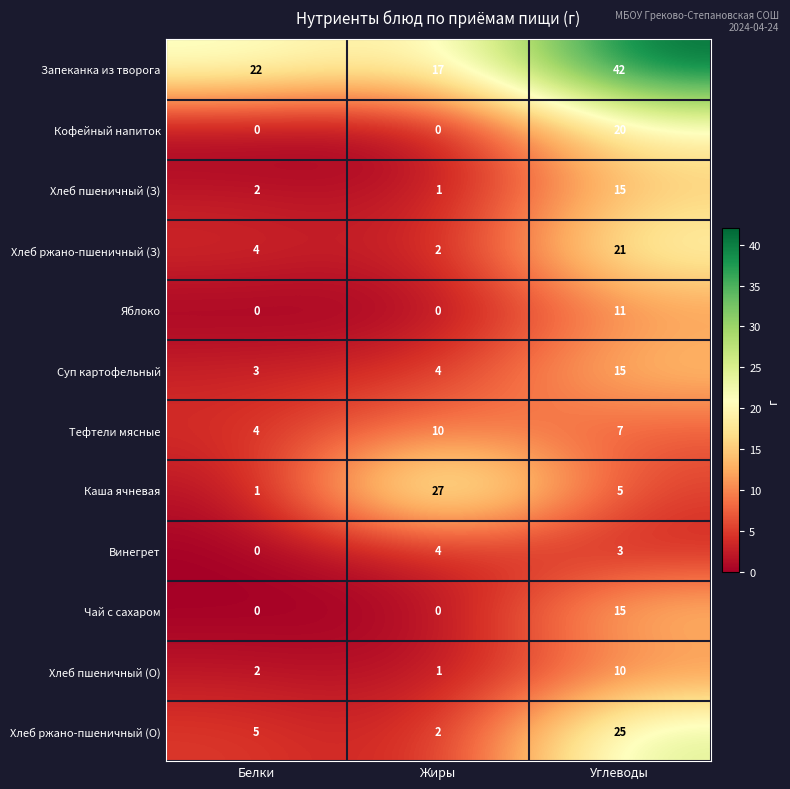

Count the number of data series in this chart.

12